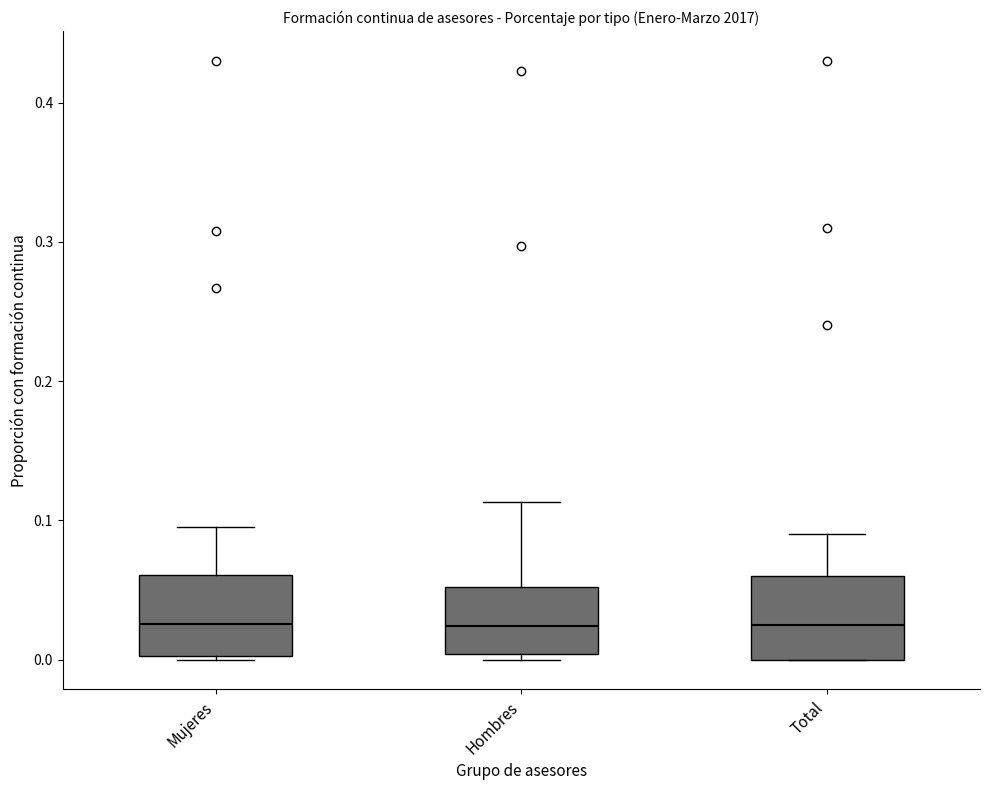

Where does the upper whisker of the box for Mujeres end on the y-axis? The values are not printed on the chart, so give them approximately, as read against the axis.

0.10